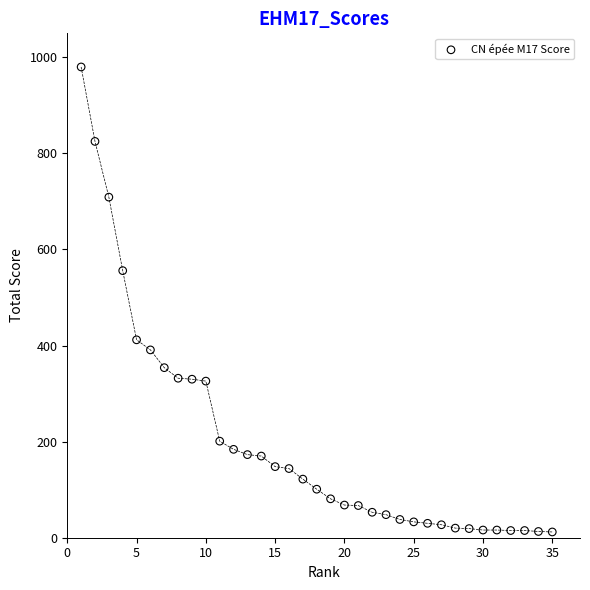

What is the range of Y values (max minus min)?

968